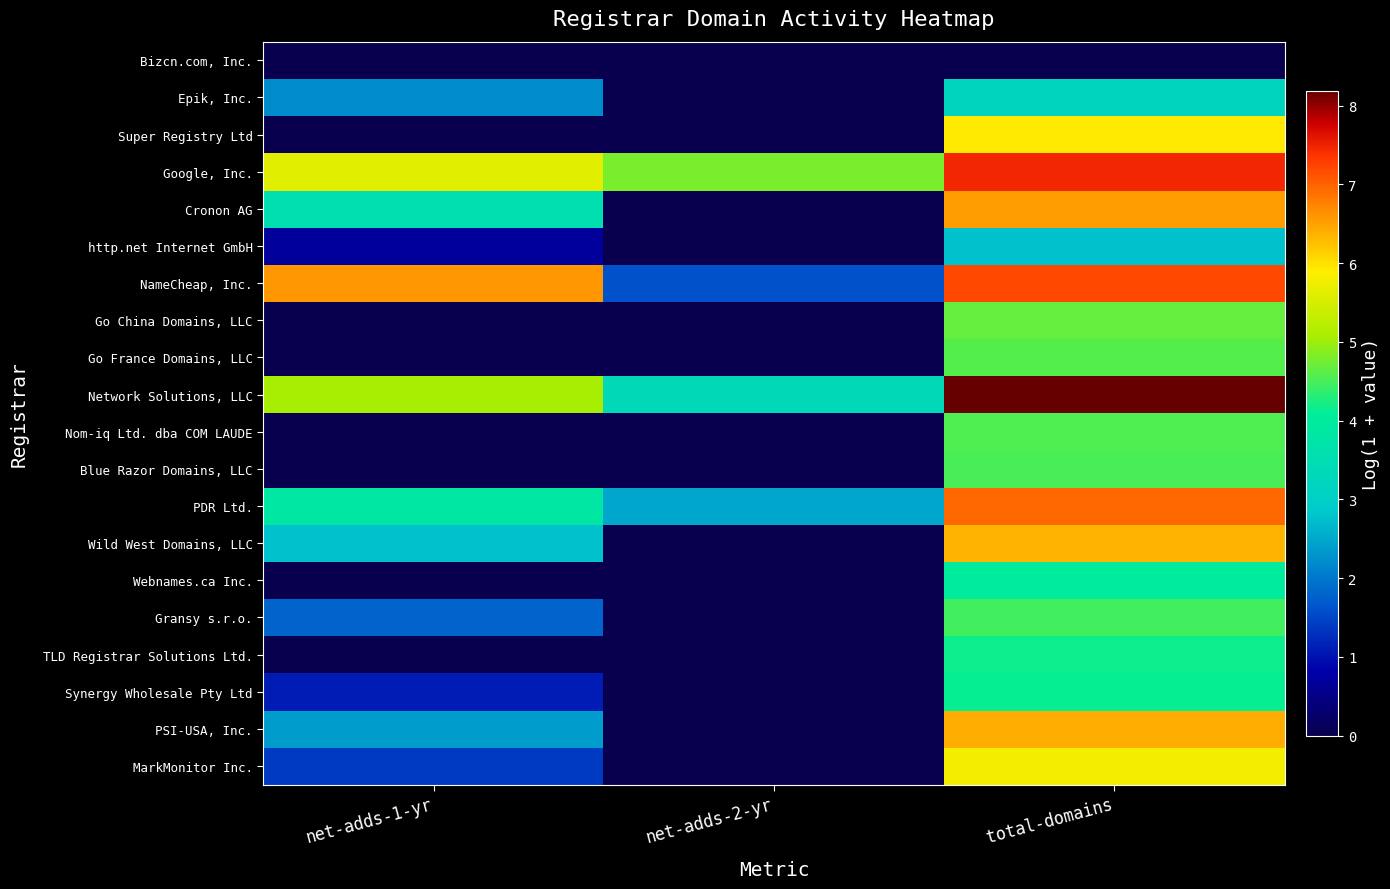

At how many categories does at least one series exceed 7?

1